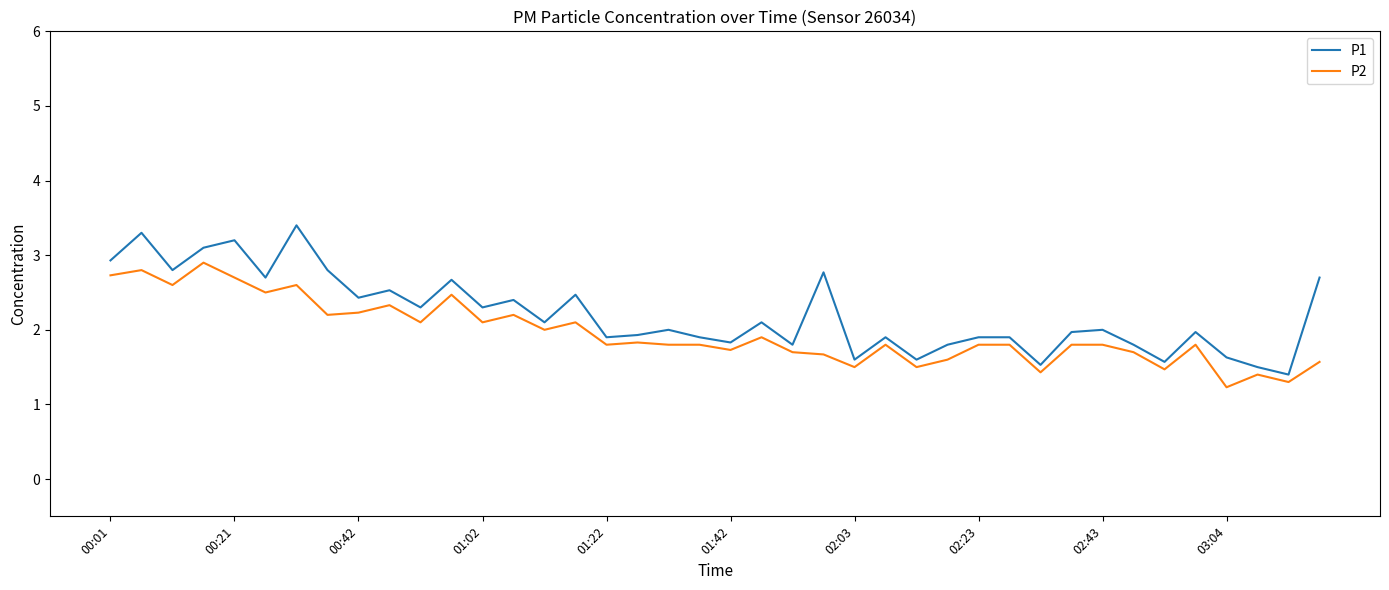

List the series in order of their peak value, highest first.

P1, P2